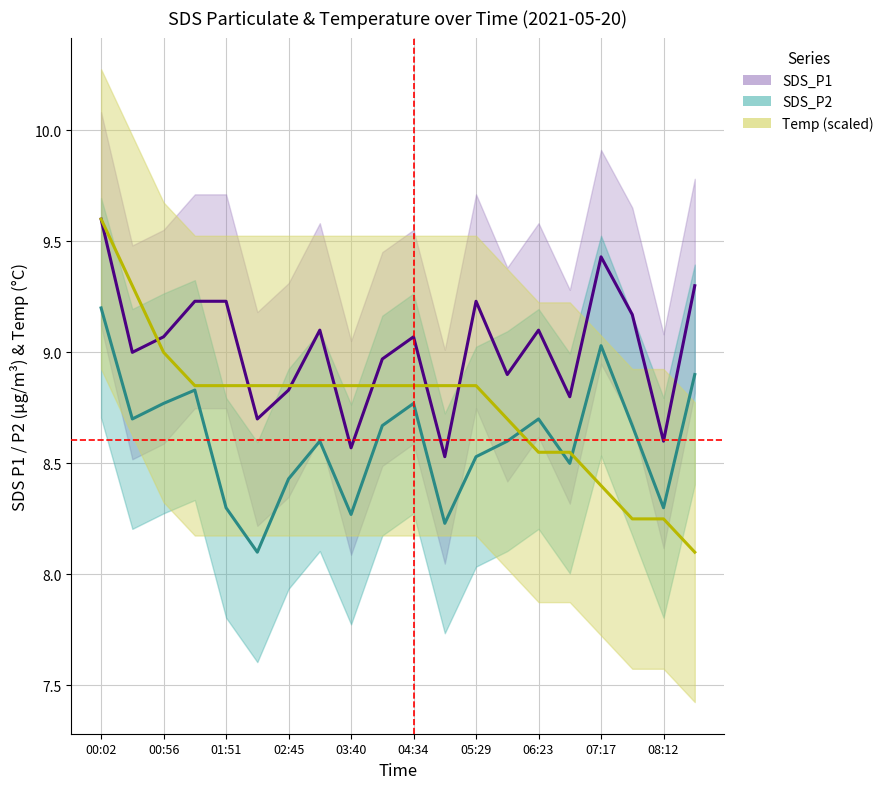

True or false: SDS_P1 and Temp (scaled) cross at least once.

True